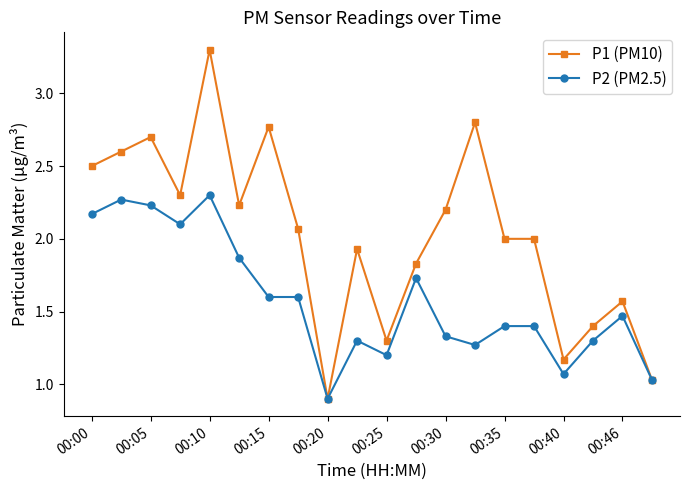

Is this an area chart (filled region under the line)?

No